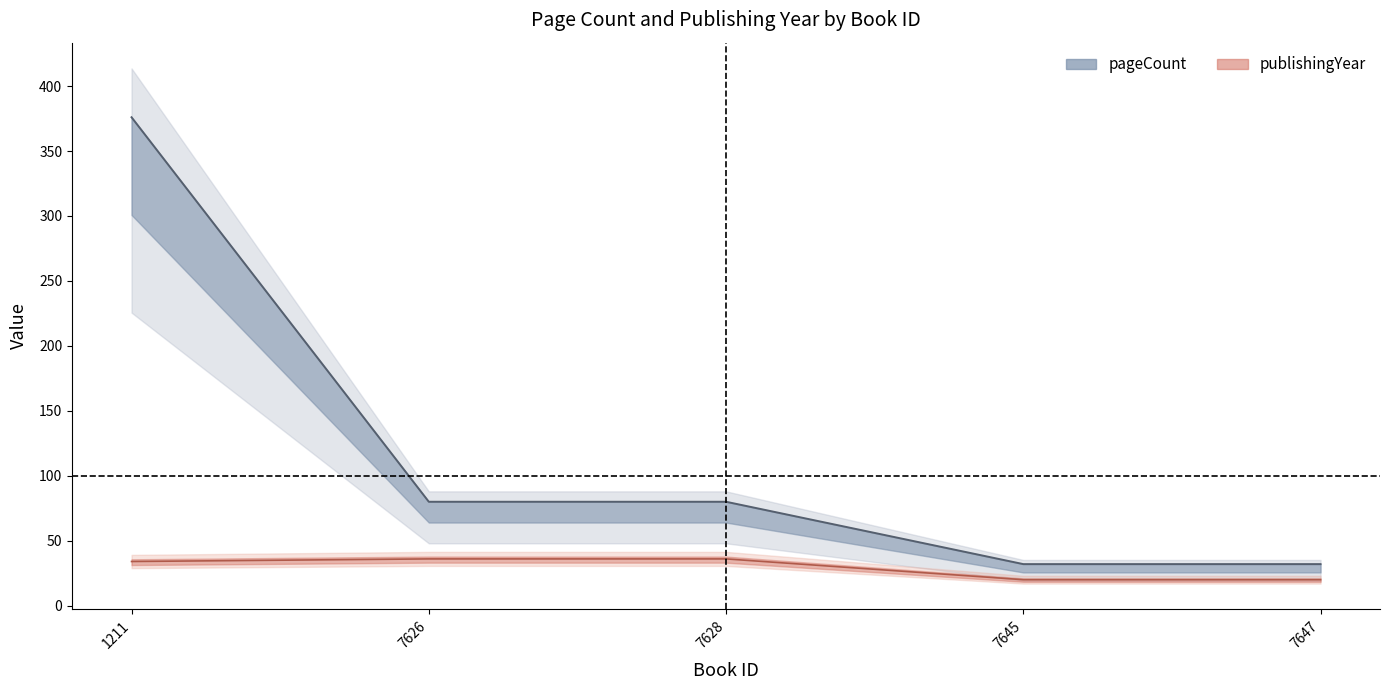

At which label does pageCount first exceed 80?

1211